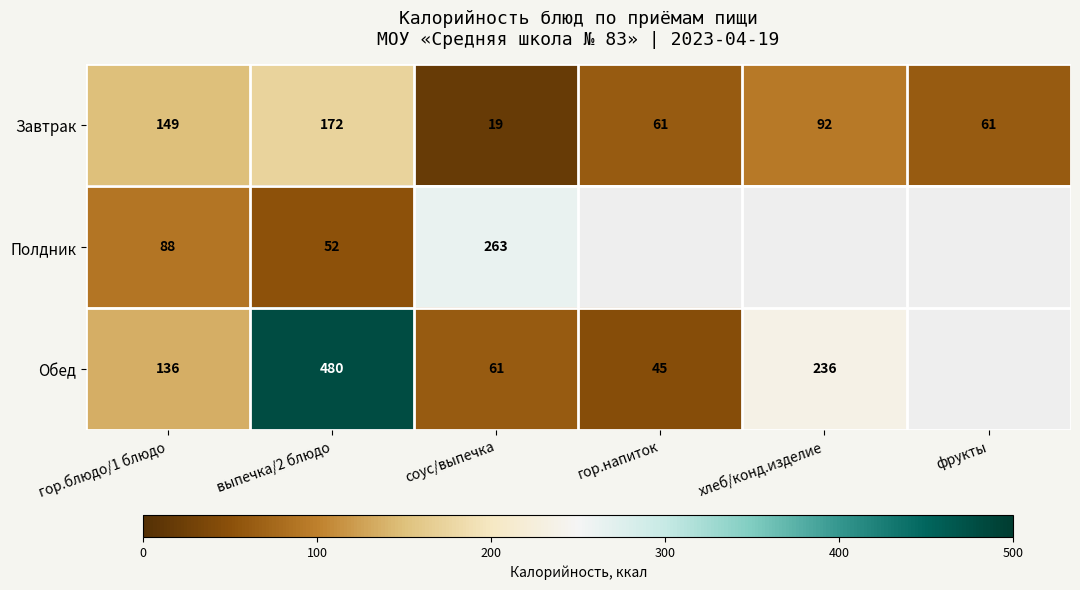

At which category does the chart reach its peak across all series?

выпечка/2 блюдо